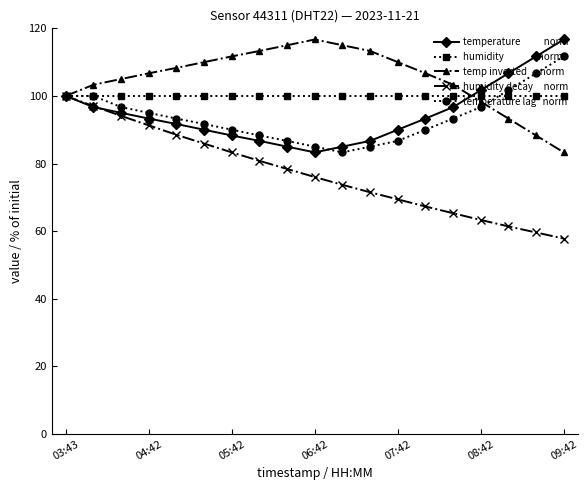

What is the minimum value shown in the chart?

57.8